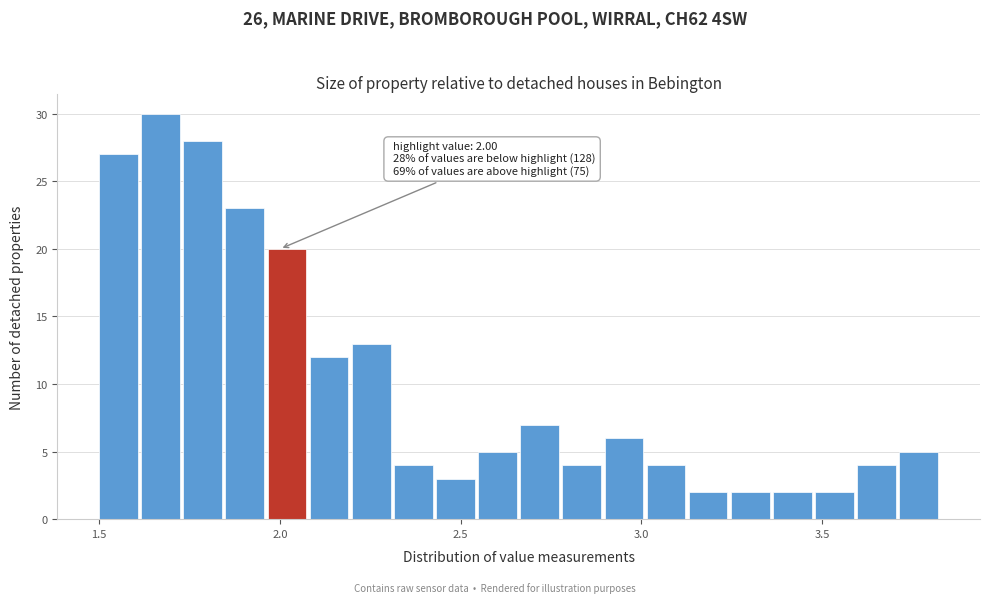

Read against the x-axis, roughly where is the centre of the tallest bar?

1.65